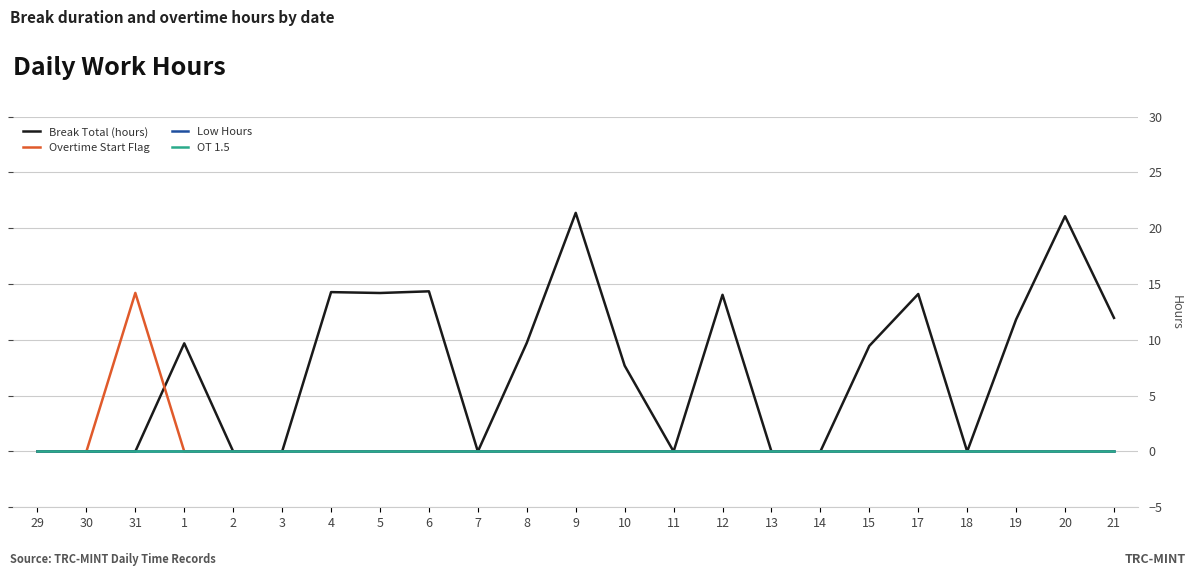

True or false: OT 1.5 and Overtime Start Flag cross at least once.

False